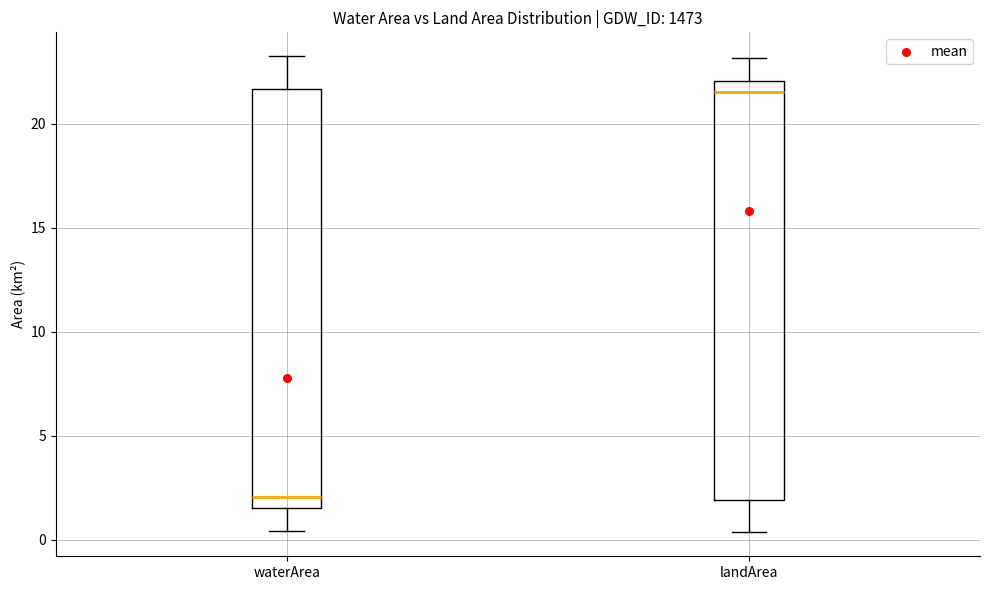

Where does the upper whisker of the box for landArea end on the y-axis? The values are not printed on the chart, so give them approximately, as read against the axis.

23.0